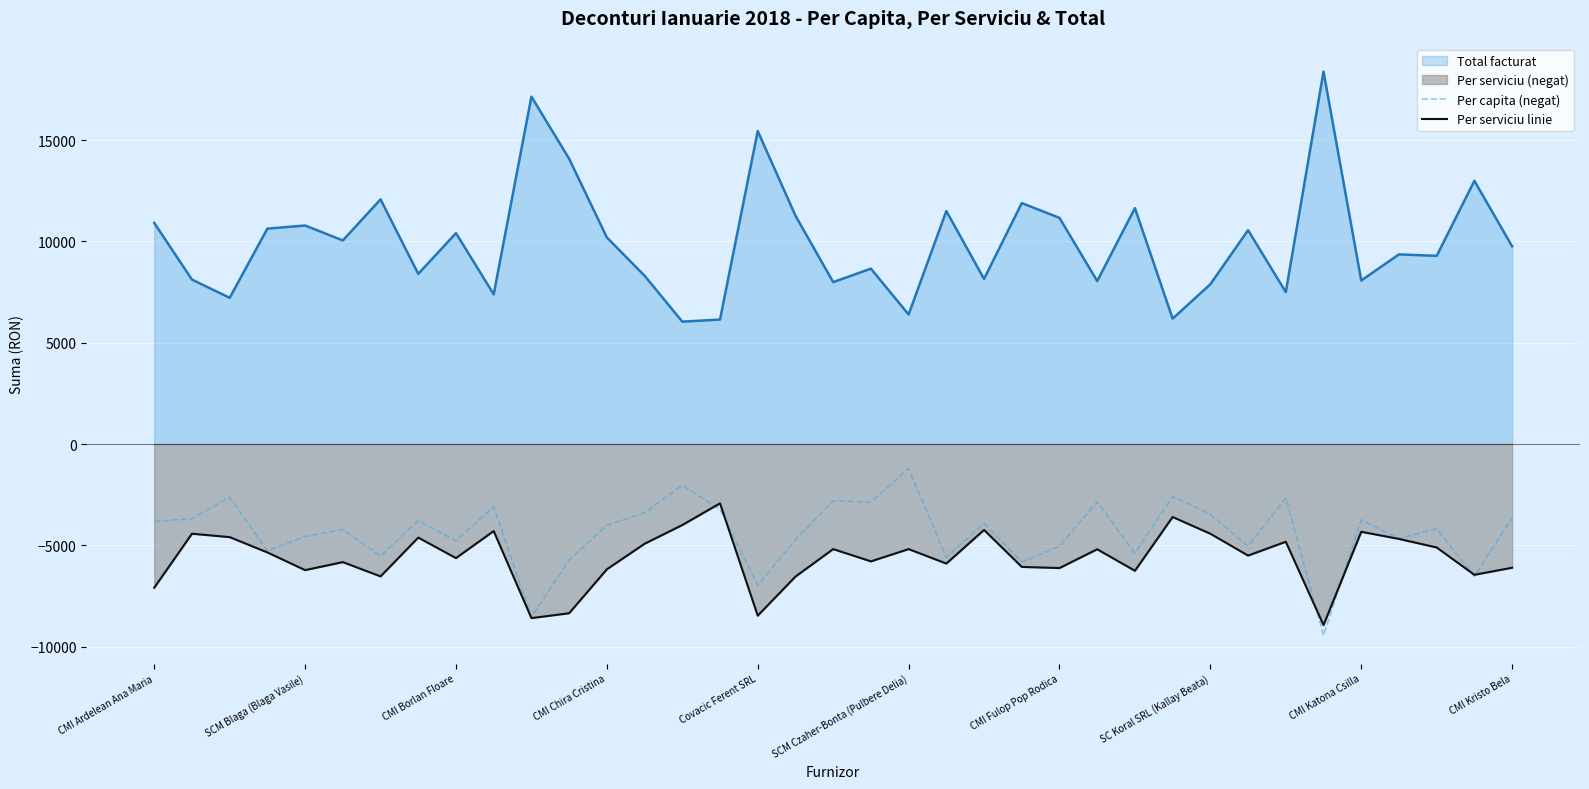

What is the sum of the Per serviciu linie values at SCM Czaher-Bonta (Pulbere Delia) and SCM Blaga (Blaga Vasile)?

-11410.3